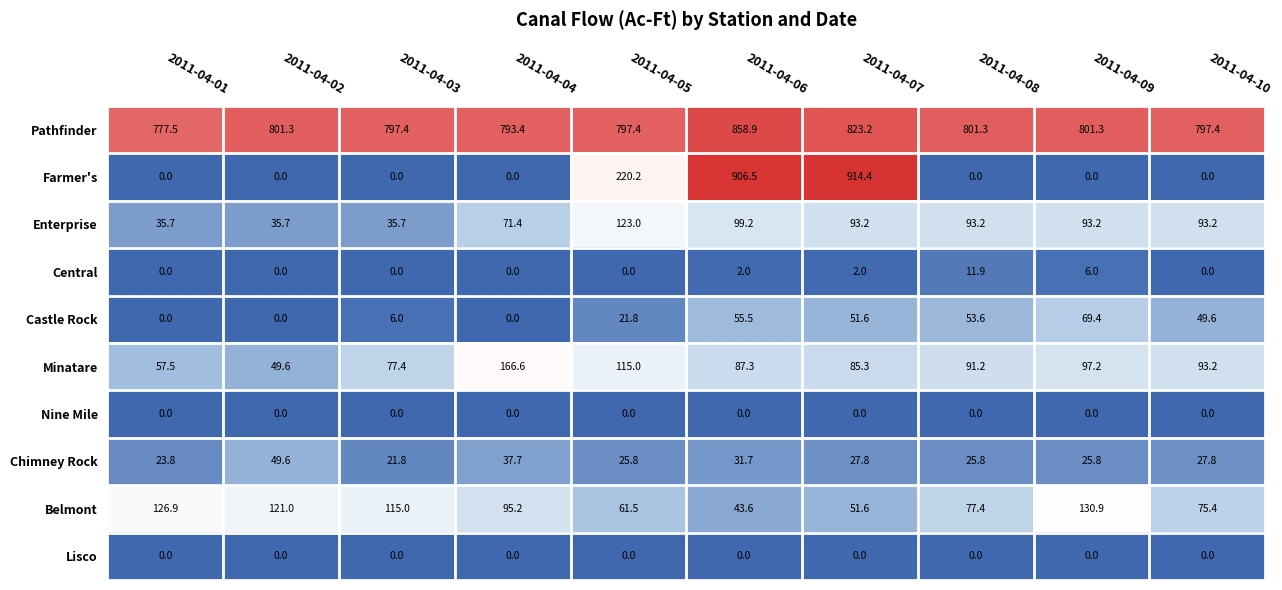

What is the sum of all Belmont values?

898.5